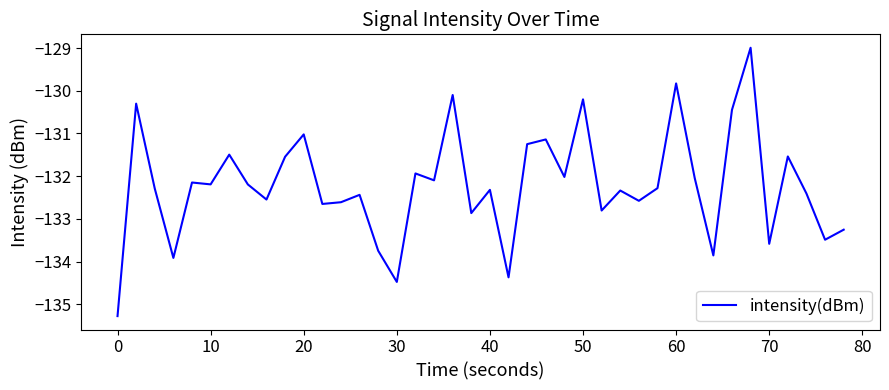

What is the smallest value displayed?

-135.3